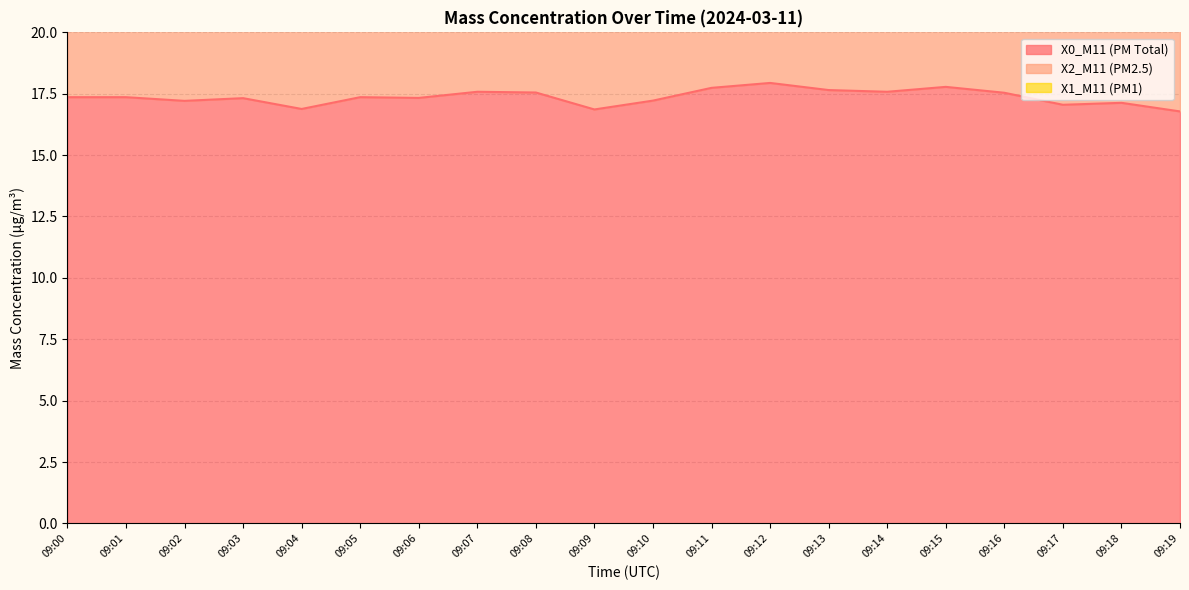

Which series has the largest range (max minus min)?

X0_M11 (PM Total)